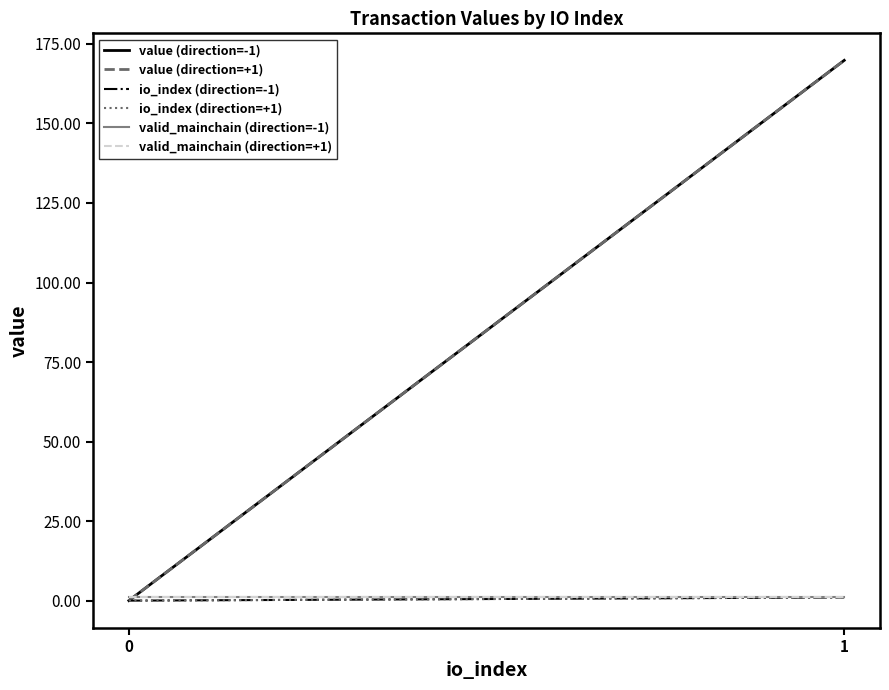

What is the difference between the highest and lowest values at 0?

1.0